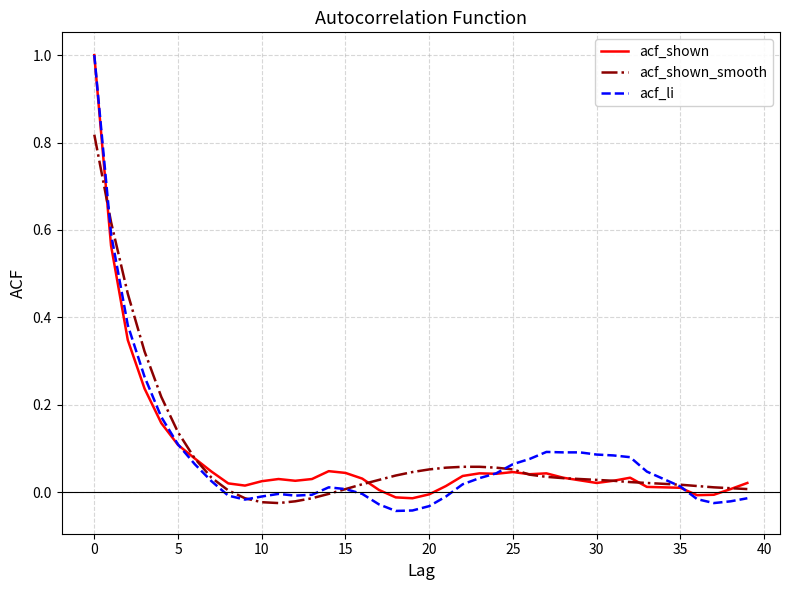

Which series has the largest range (max minus min)?

acf_li